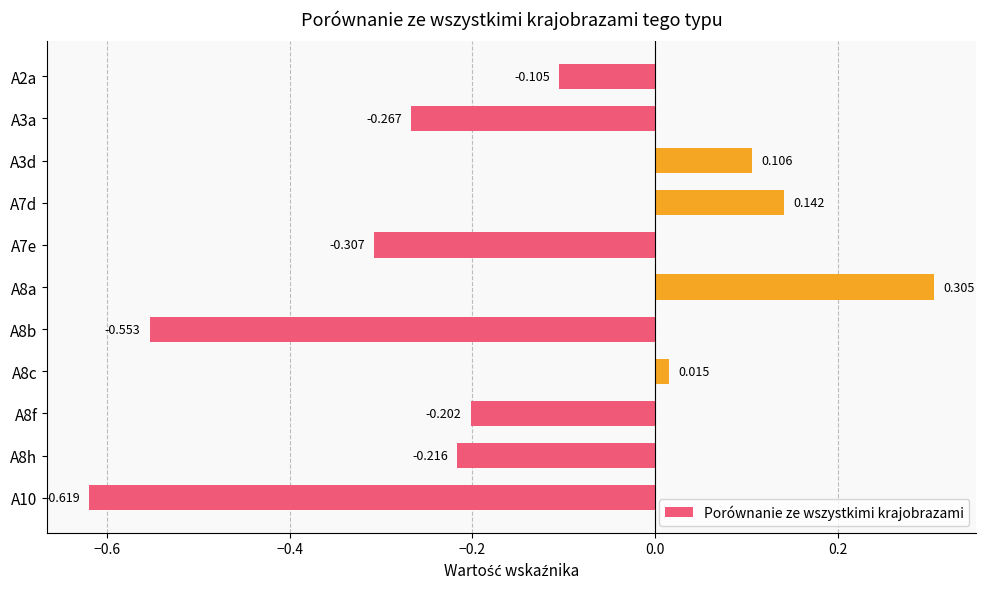

Are the bars horizontal?

Yes